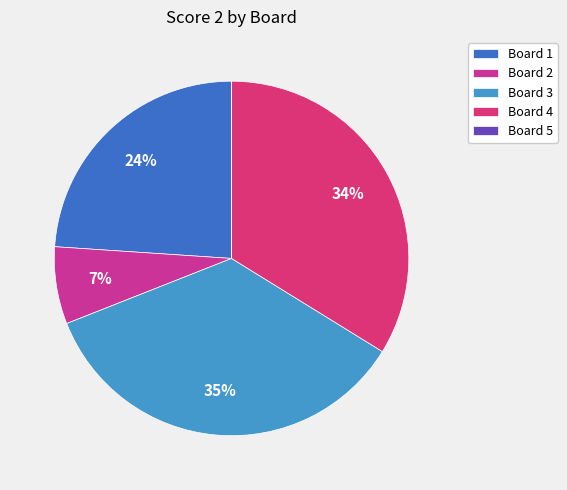

True or false: Board 3 accounts for 35% of the total.

True